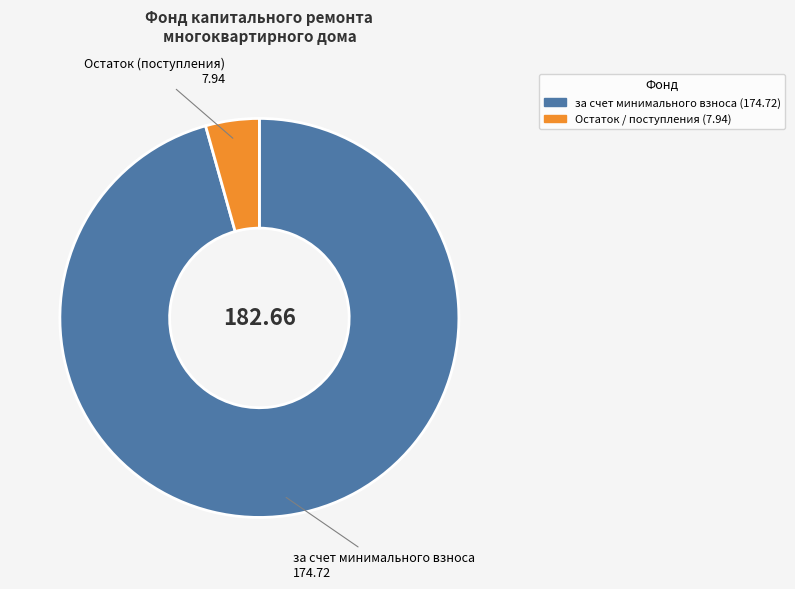

Is the sum of за счет минимального взноса and Остаток (поступления) greater than half?

Yes